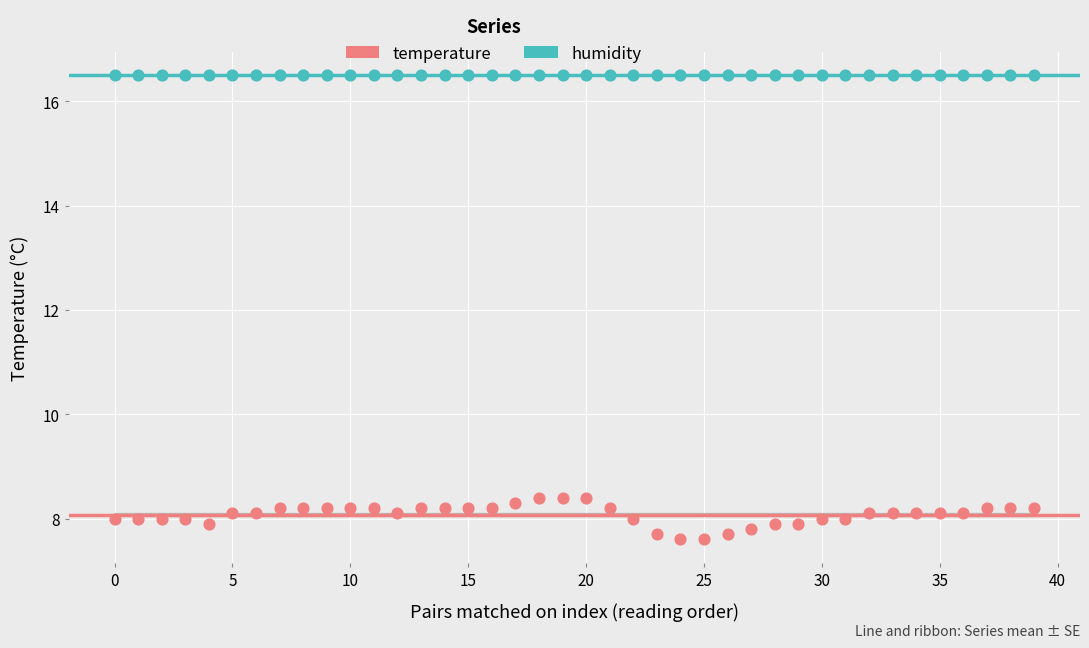

Which series contains the lowest Y value?

temperature